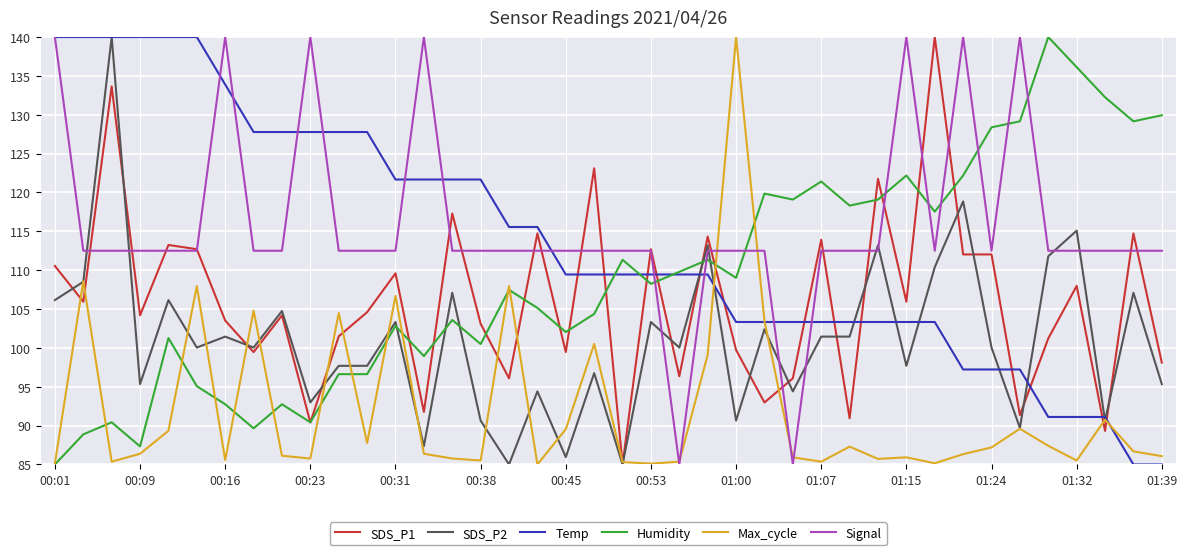

What is the highest value of the Signal series?

140.0